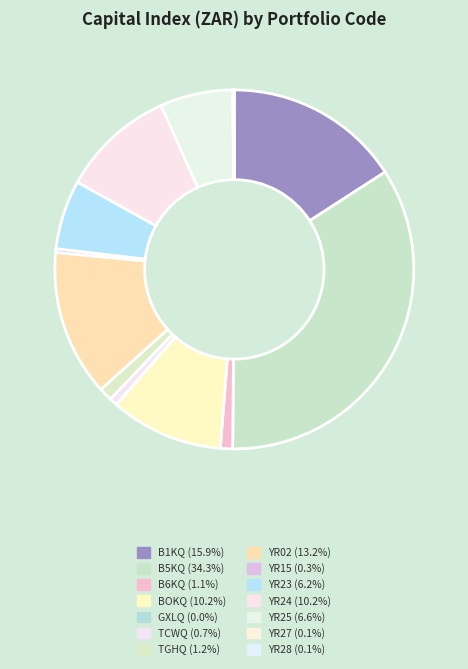

Is BOKQ the majority of the pie?

No